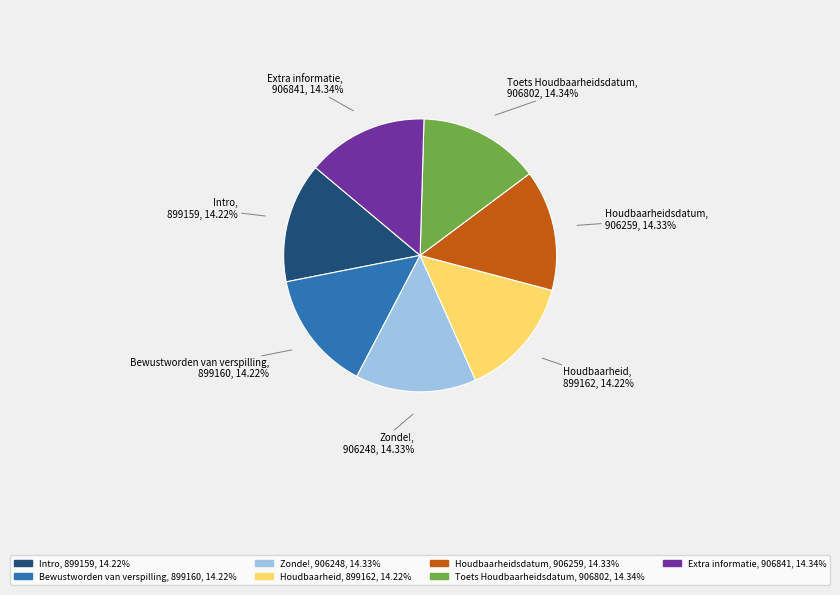

Is the sum of Extra informatie, 906841, 14.34% and Houdbaarheid, 899162, 14.22% greater than half?

No